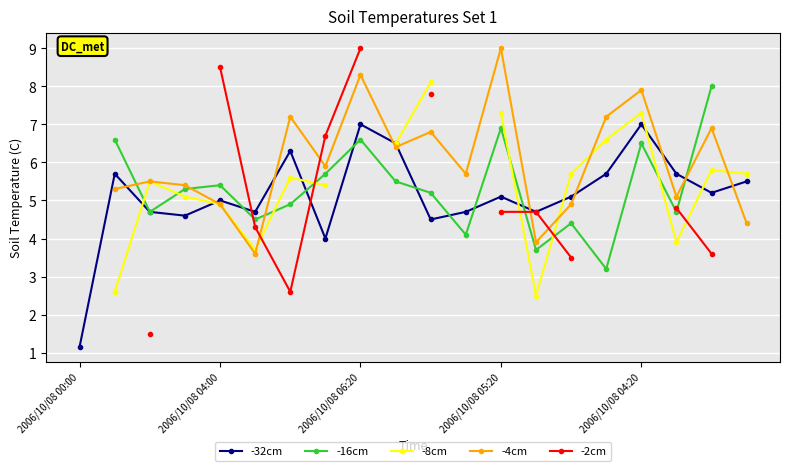

At which label does -32cm reach its minimum?

2006/10/08 00:00